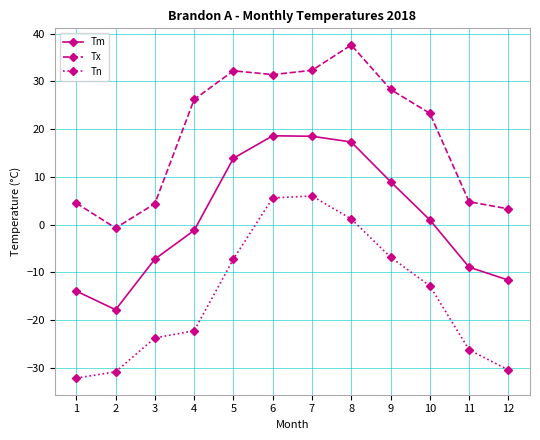

Which series changed the most between 1 and 7?

Tn